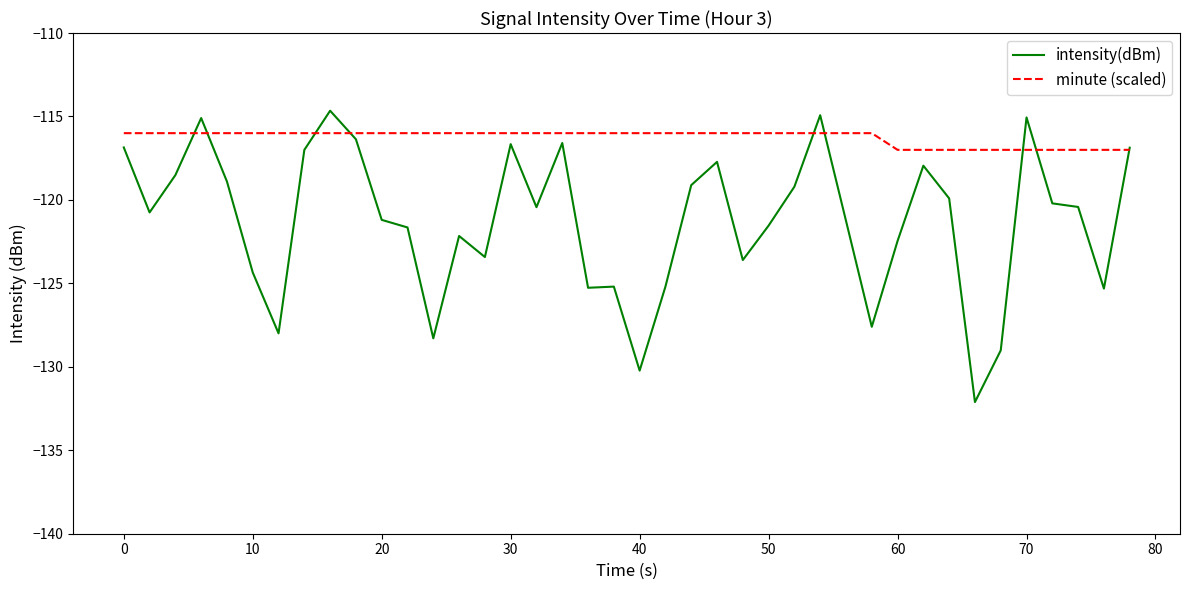

What is the lowest value of the minute (scaled) series?

-117.0